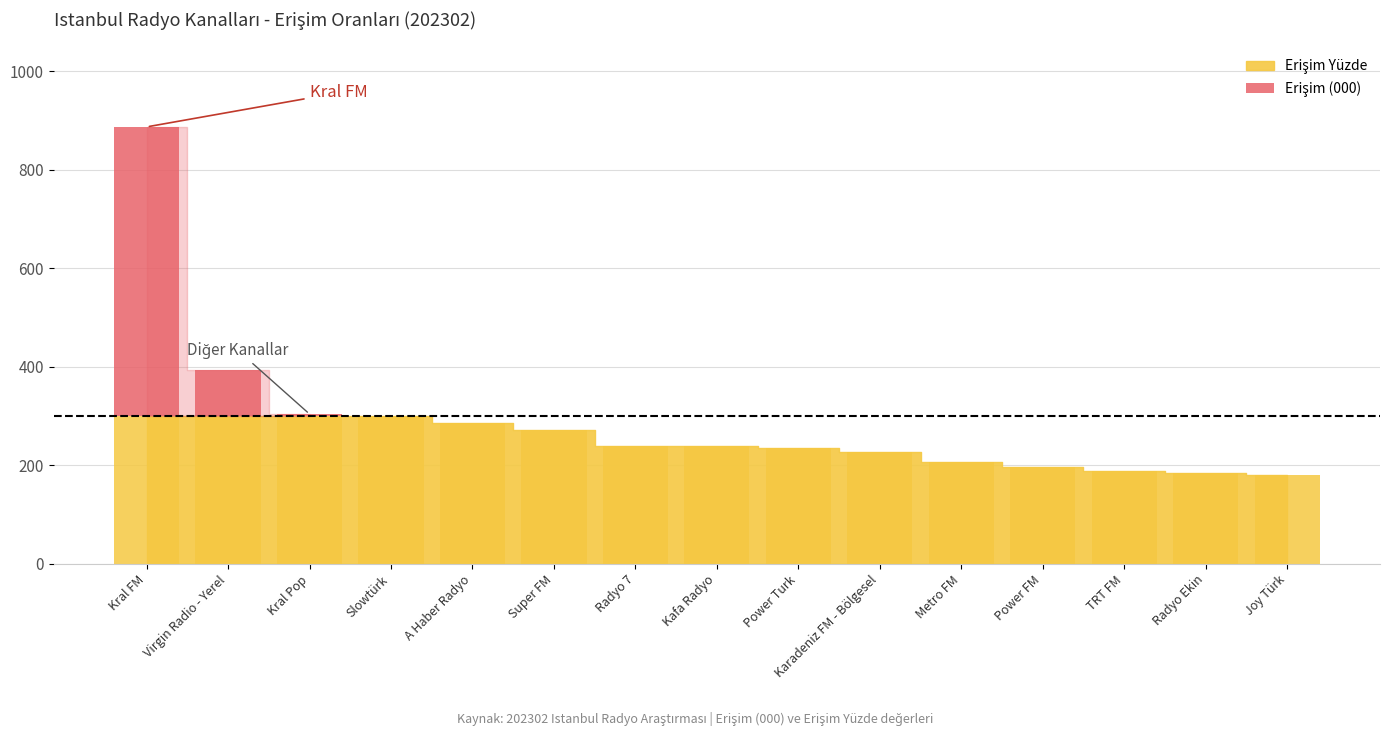

What position from the right is Virgin Radio - Yerel?

14